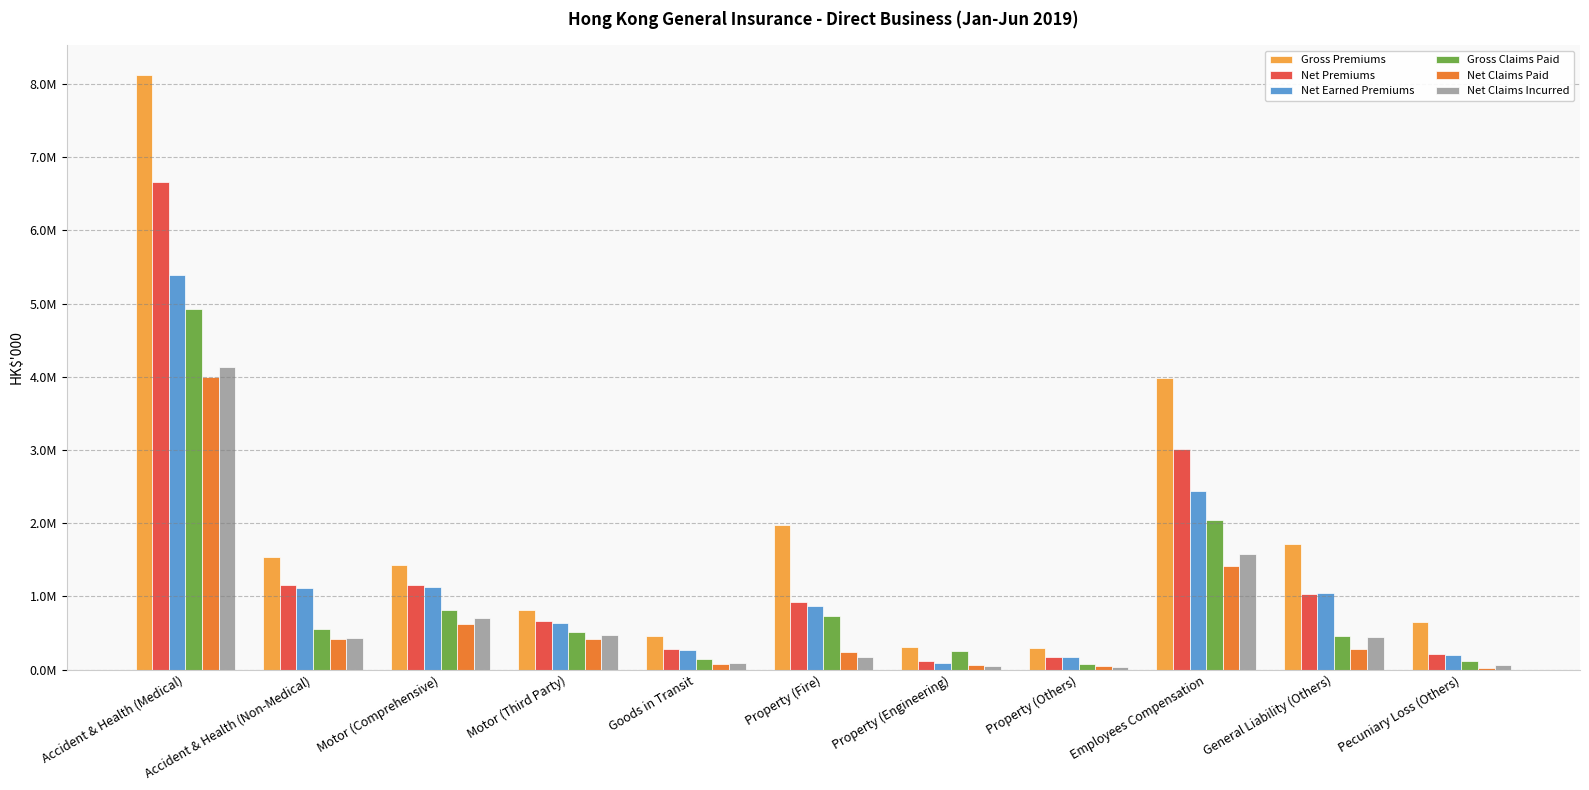

Are the bars grouped side by side (vs. stacked)?

Yes